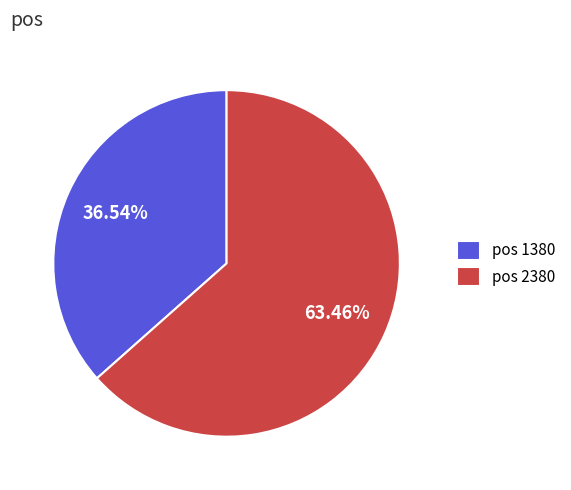

Between pos 1380 and pos 2380, which is larger?

pos 2380